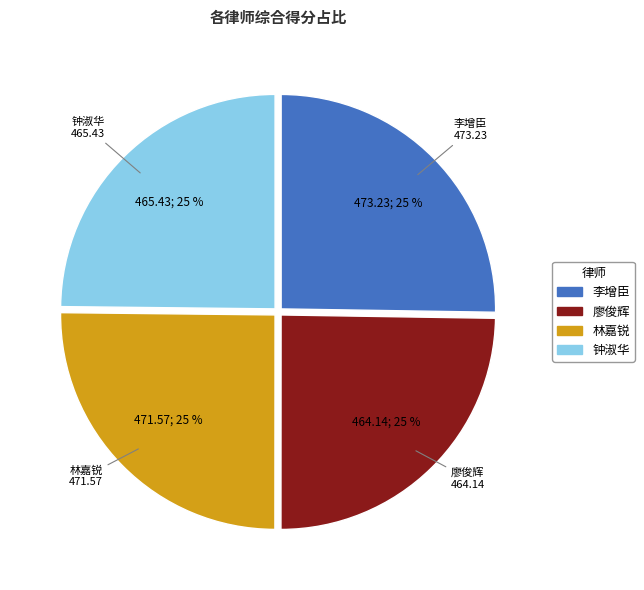

Count the number of slices in the pie.

4